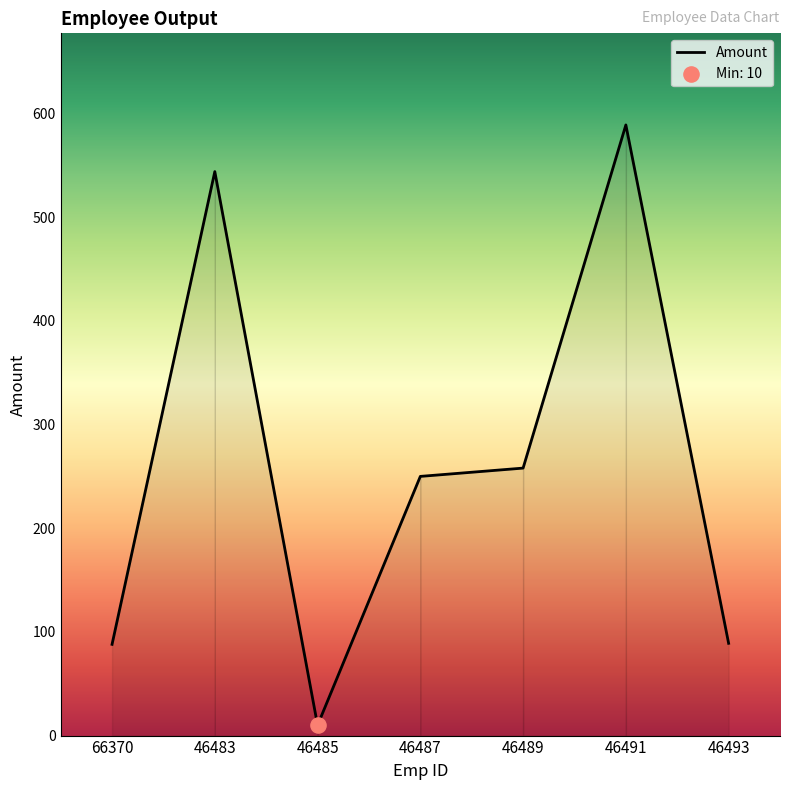

Which has a higher value, 46487 or 46483?

46483